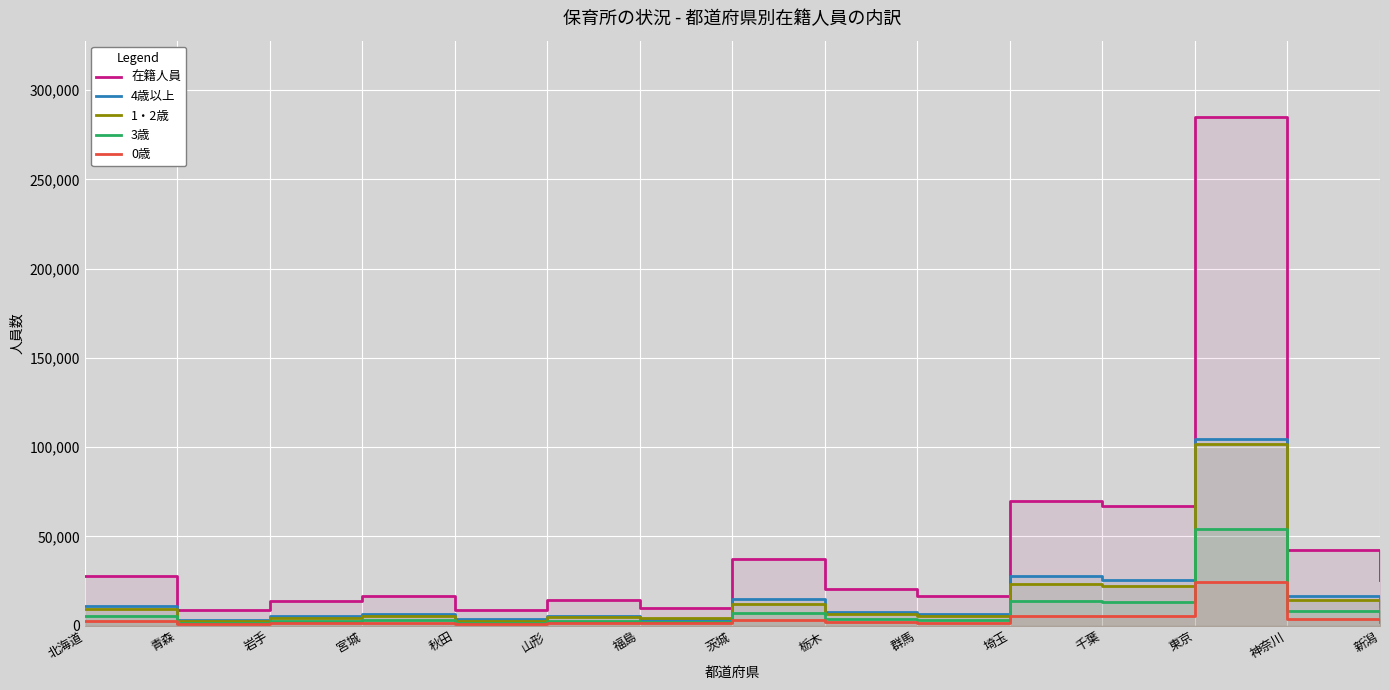

Rank the series by their maximum value, from lowest to highest.

0歳, 3歳, 1・2歳, 4歳以上, 在籍人員